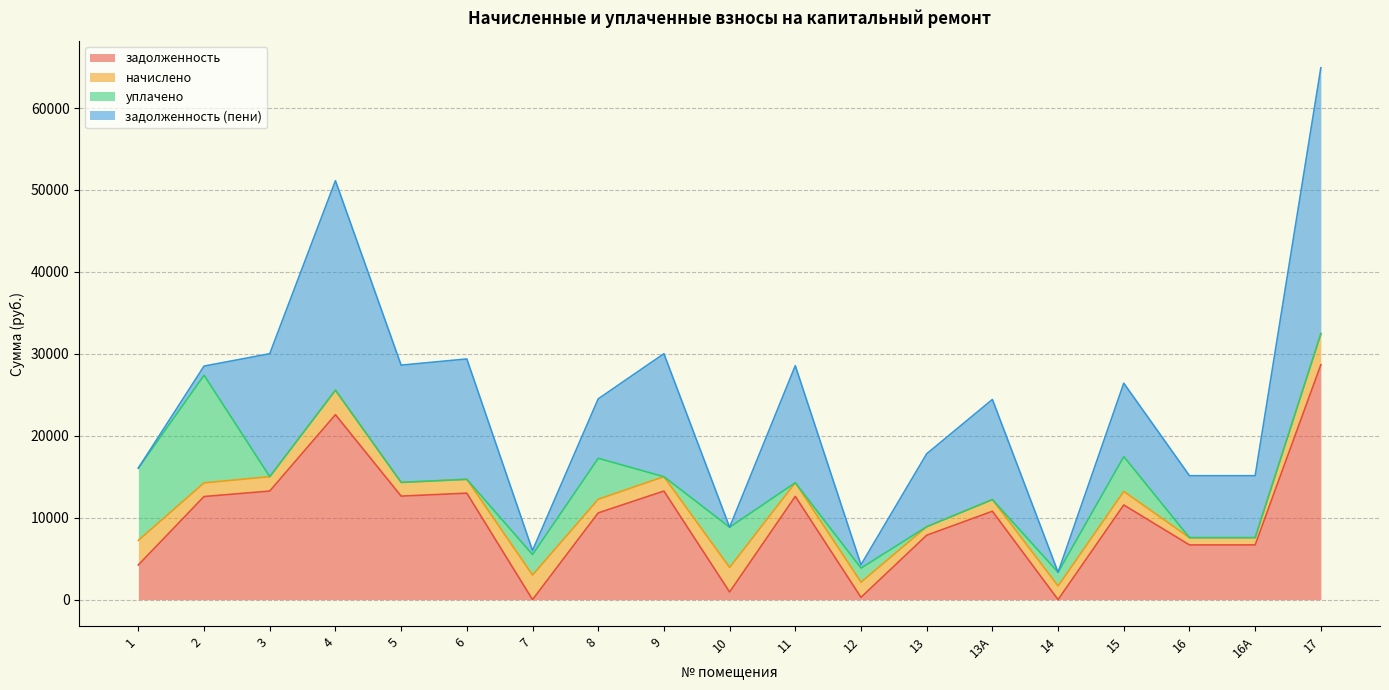

At which category is the sum across all series the highest?

17